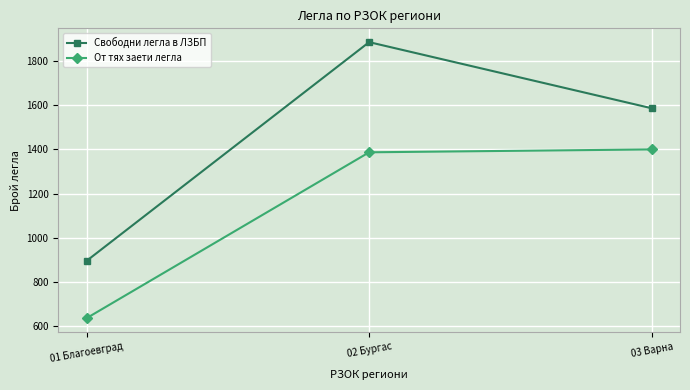

Is it true that От тях заети легла equals 1400 at 03 Варна?

True